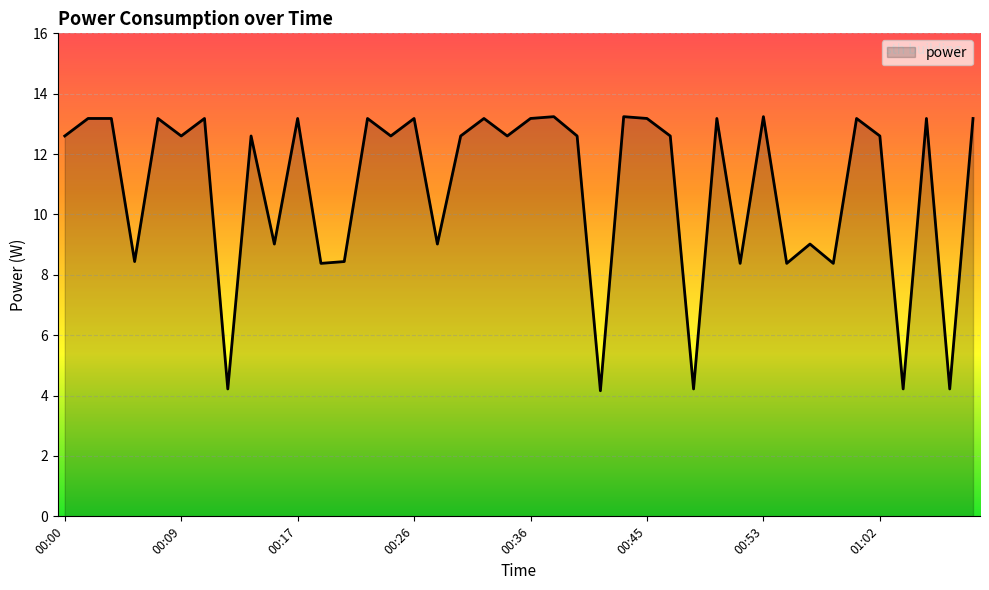

How many lines are shown in the chart?

1